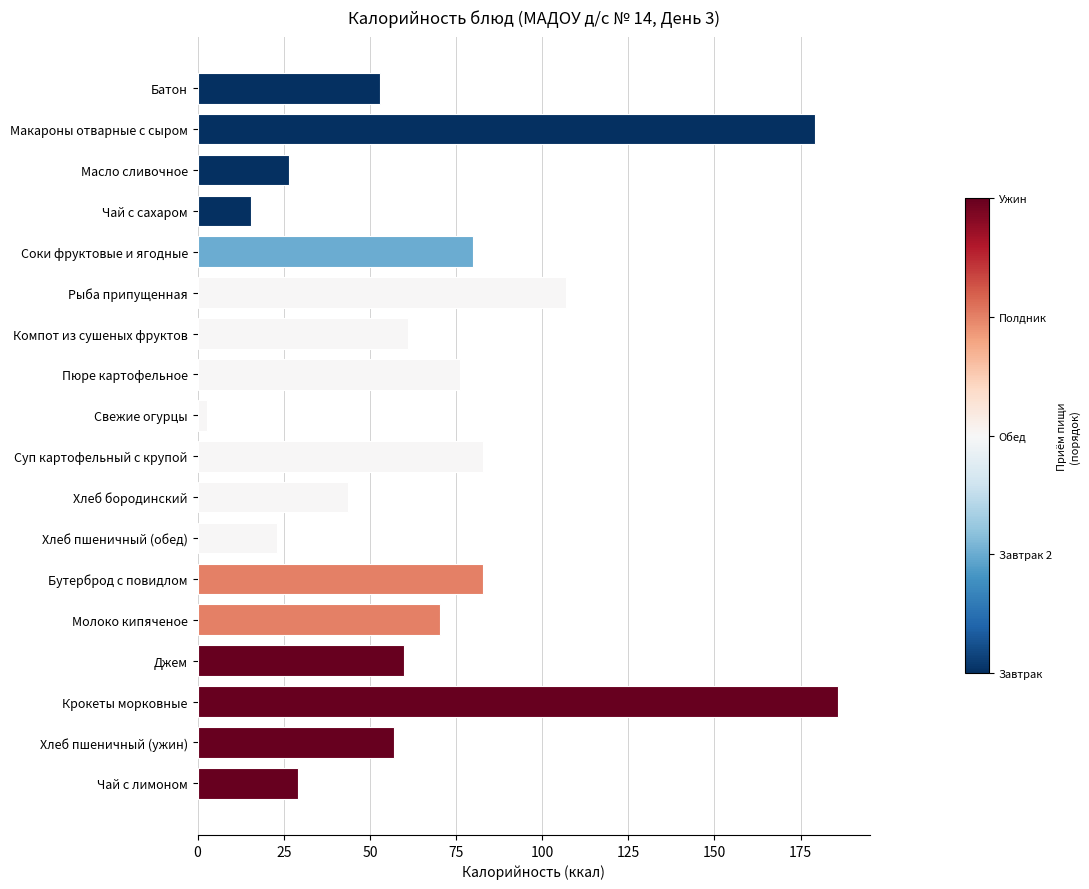

What is the average value?

68.7